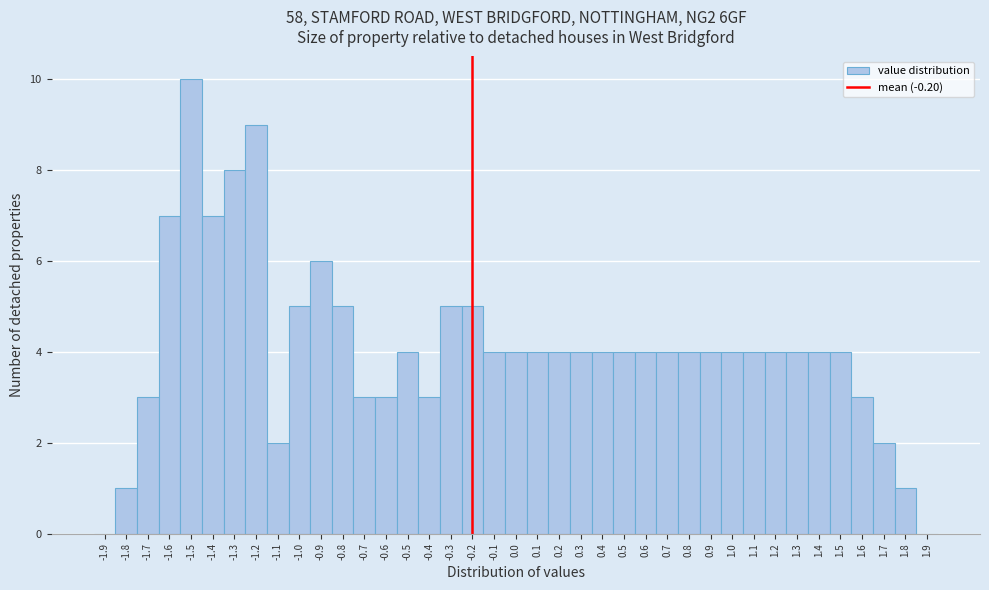

What is the height of the bar covering 1.35 to 1.45 on the x-axis? The values are not printed on the chart, so give them approximately, as read against the axis.

4